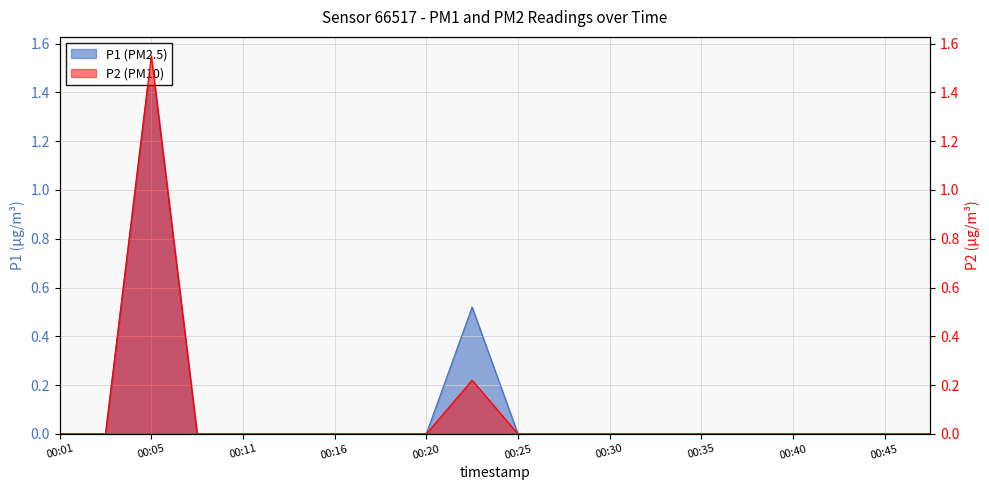

The P2 series shows 0.0 at 00:43. True or false?

True